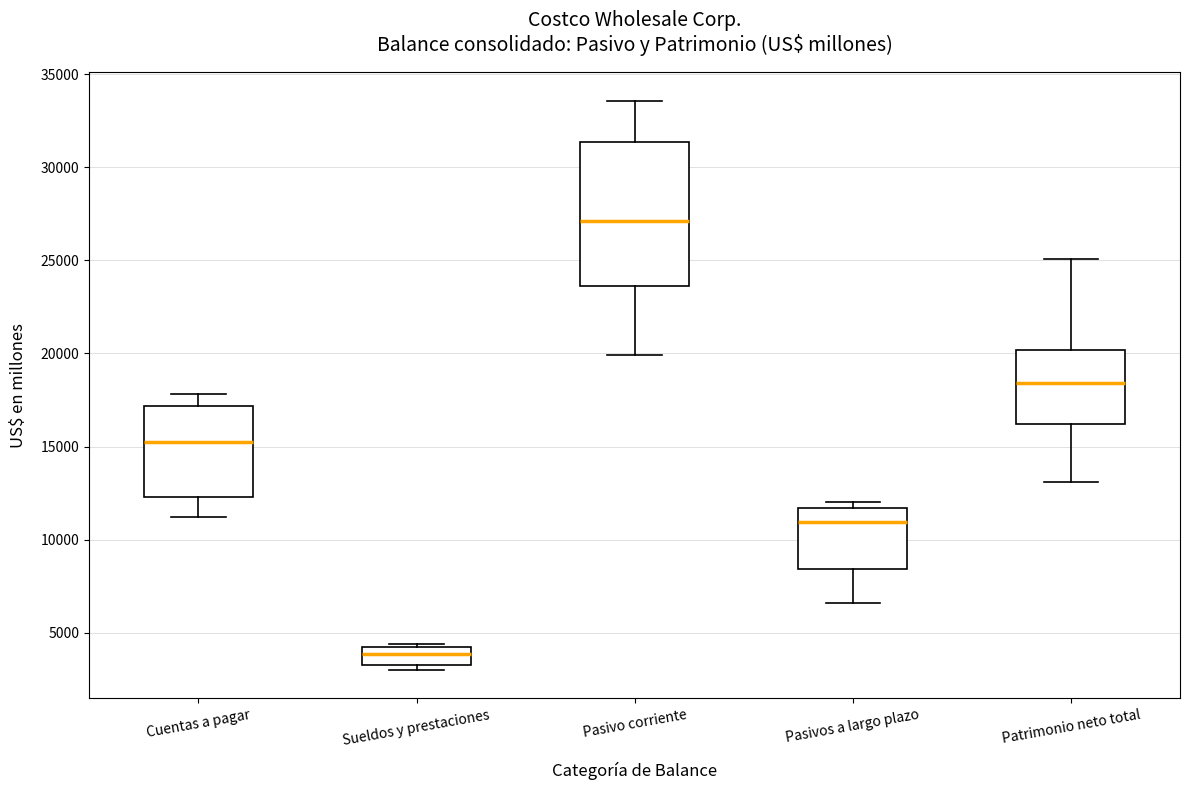

Where is the upper edge of the box for Cuentas a pagar on the y-axis? The values are not printed on the chart, so give them approximately, as read against the axis.

17000